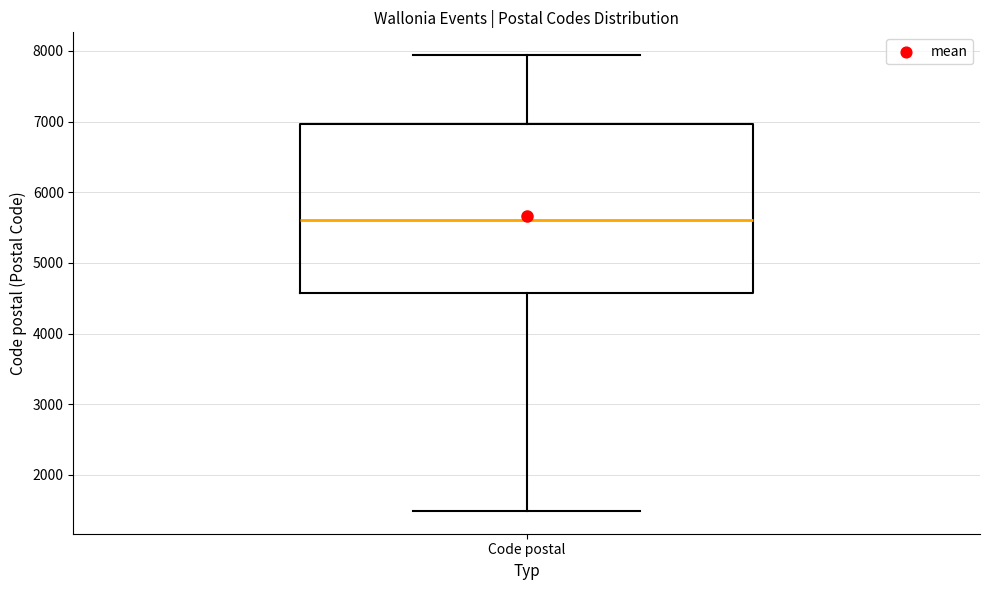

Read this box plot against the y-axis: the position of the median line, the range covered by the box, and the ends of both whiskers. The values are not printed on the chart, so give them approximately, as read against the axis.

median 5600, box 4600 to 7000, whiskers 1500 to 7900